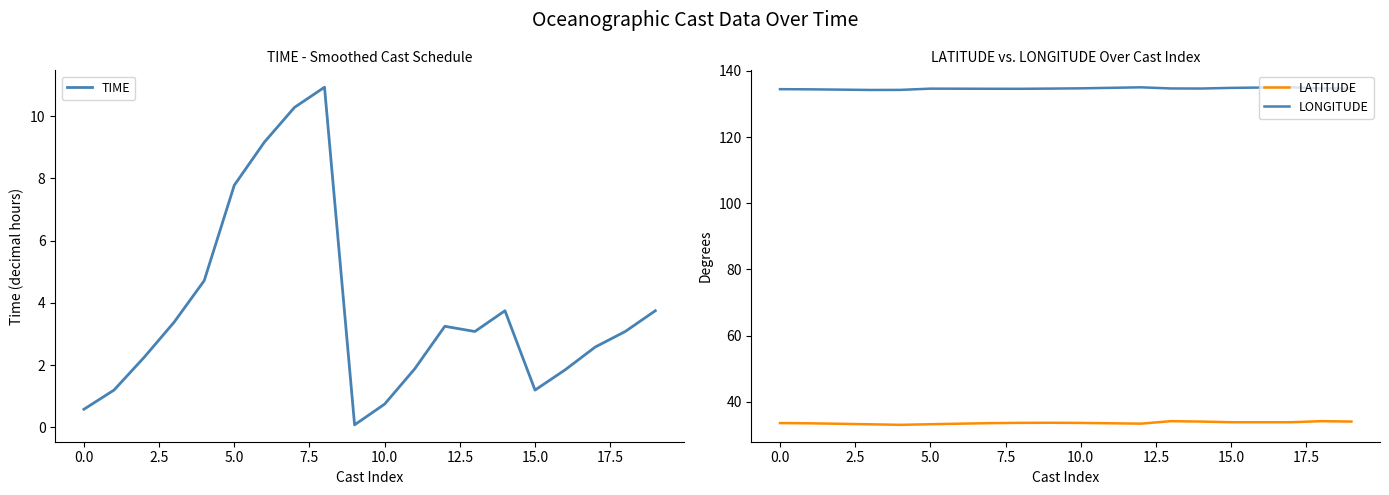

True or false: TIME has more than 2 points higher than both neighbors.

True